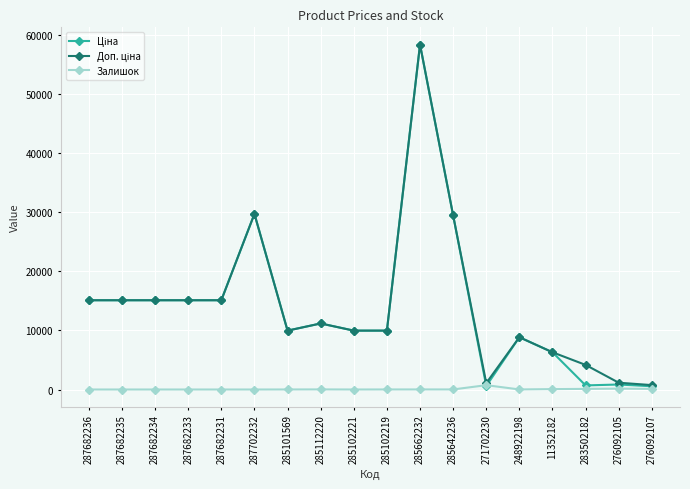

At which category is the sum across all series the highest?

285662232